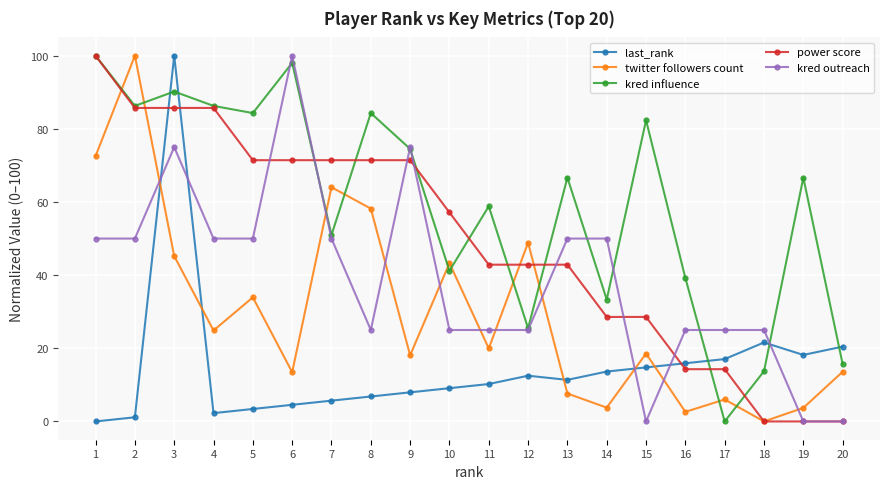

How many data points in power score are less than 57?

10